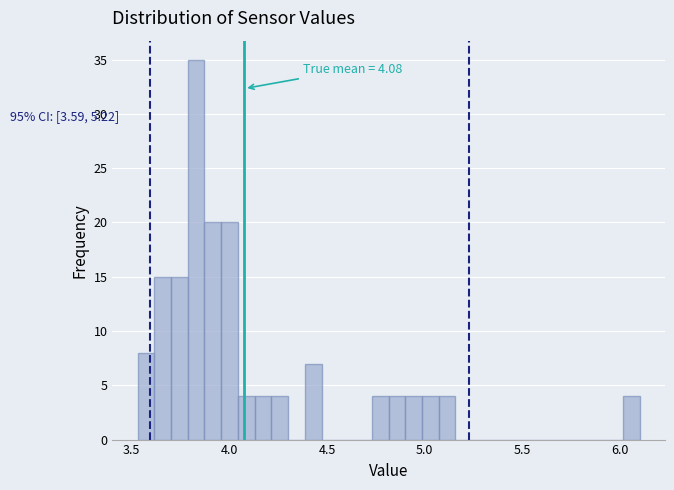

Around what value on the x-axis is the tallest bar? Give the approximate position of its centre, as read against the axis.

3.85